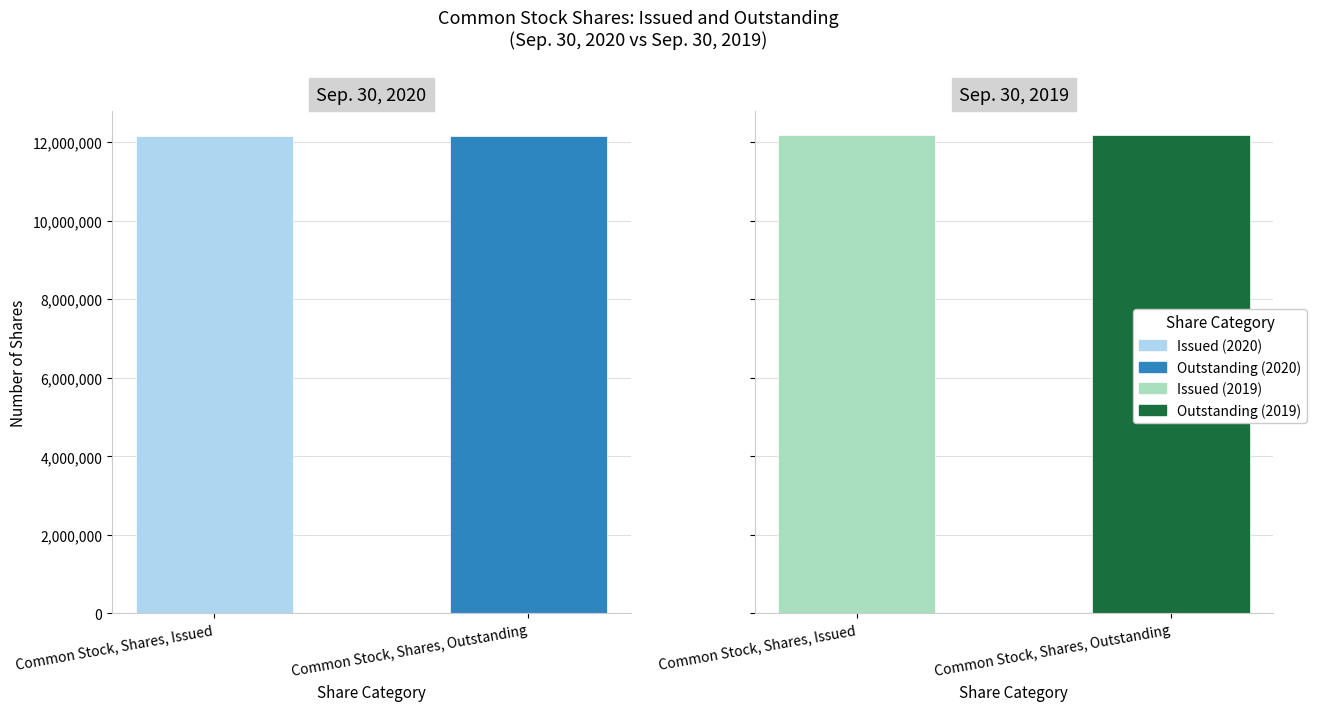

What is the label of the 1st bar from the left?

Common Stock, Shares, Issued